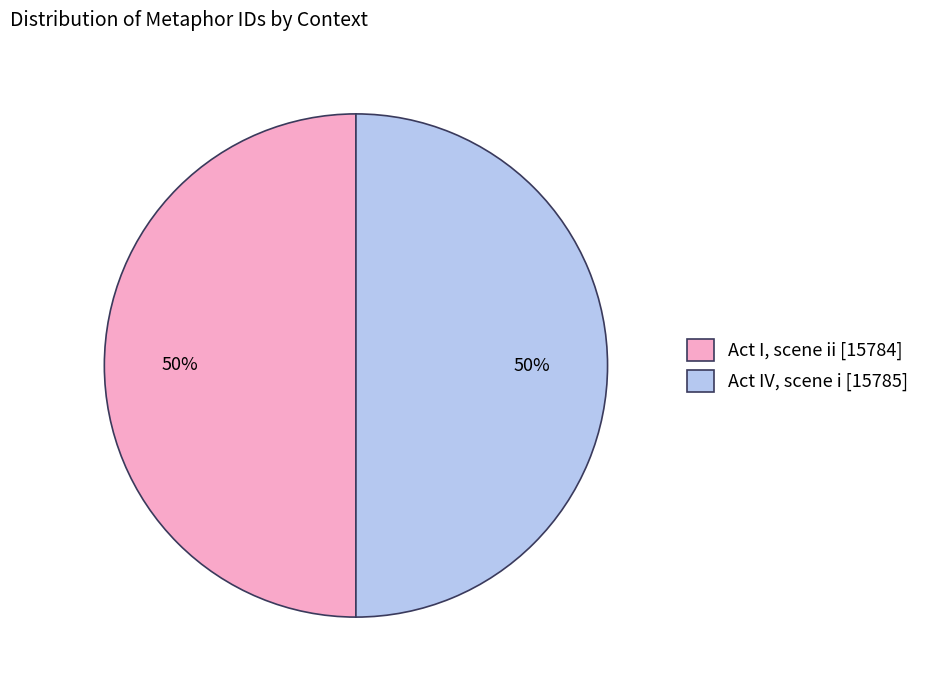

Is the sum of Act IV, scene i [15785] and Act I, scene ii [15784] greater than half?

Yes